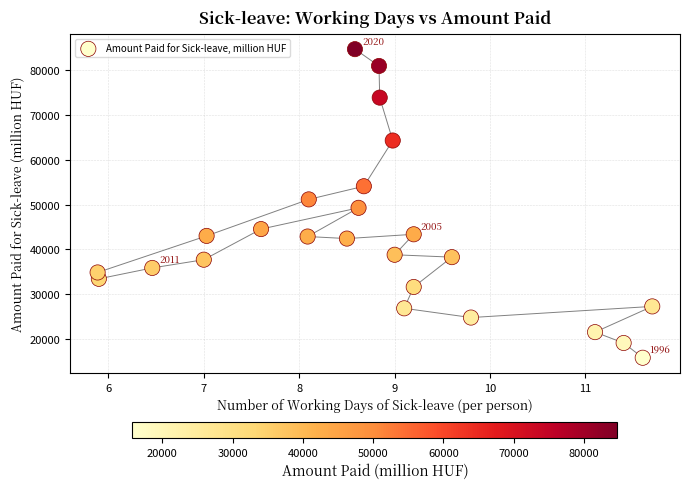

What is the range of X values (max minus min)?

5.8